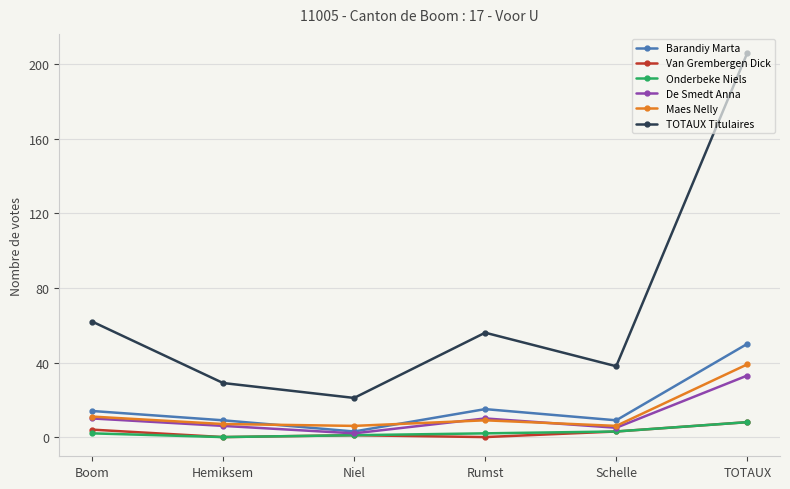

What position from the right is Rumst?

3